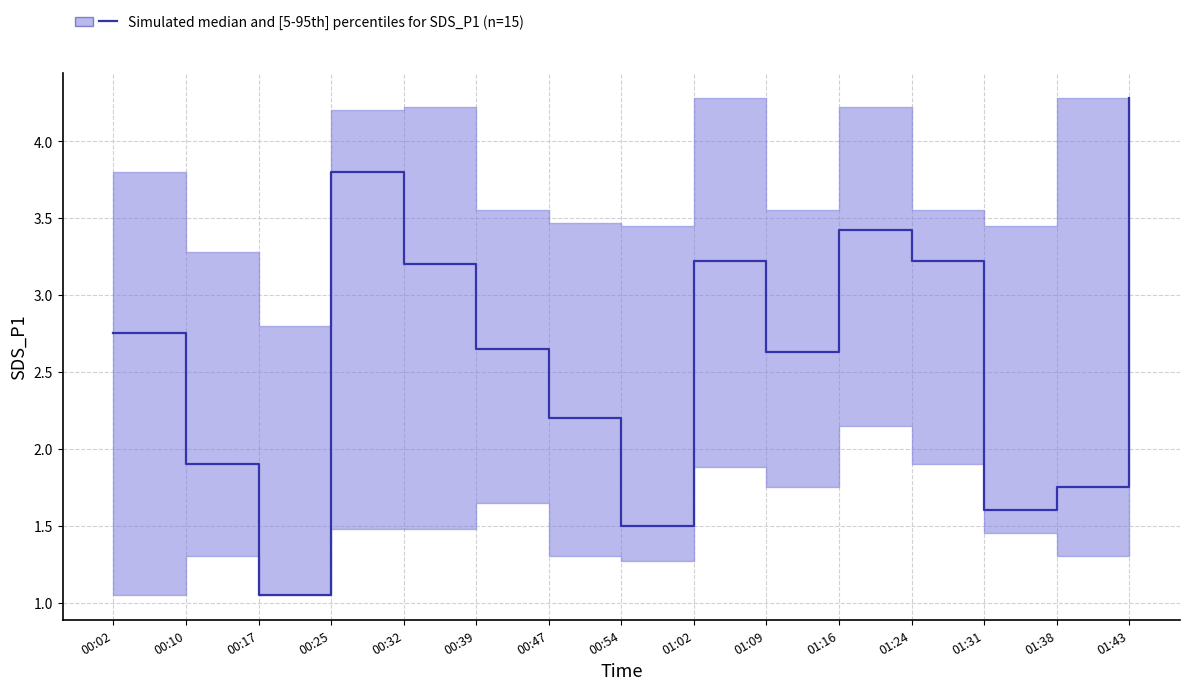

The SDS_P1_lower series shows 2.5 at 00:32. True or false?

False